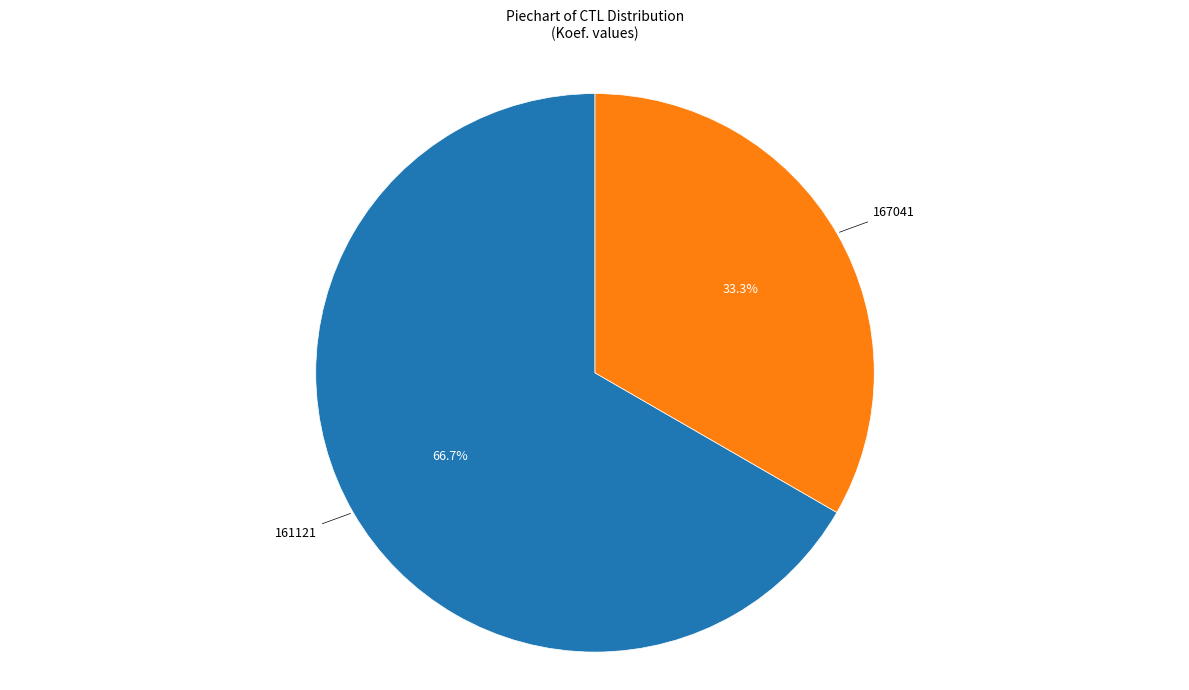

Count the number of slices in the pie.

2